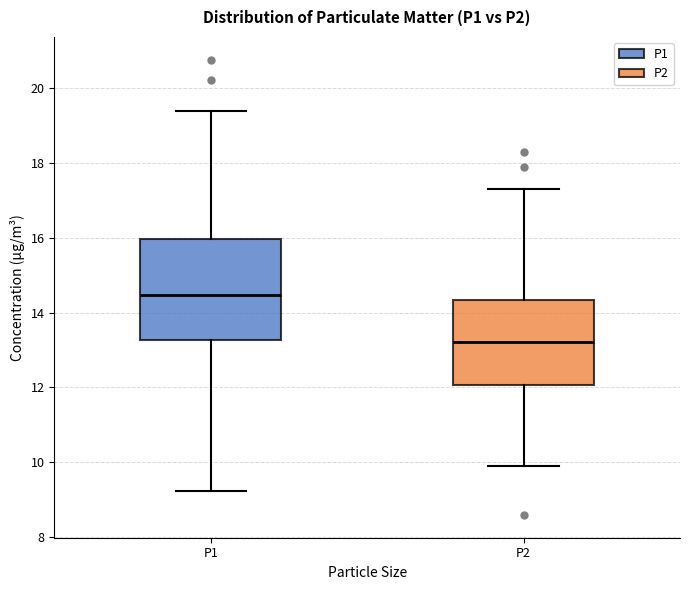

Which box has the lowest median line?

P2